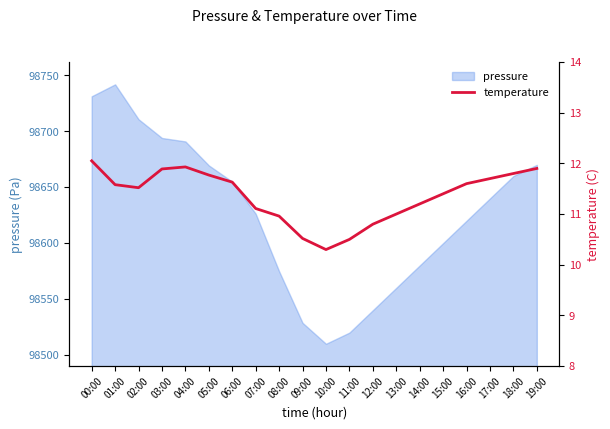

True or false: pressure has a value of 98731.3 at 00:00.

True